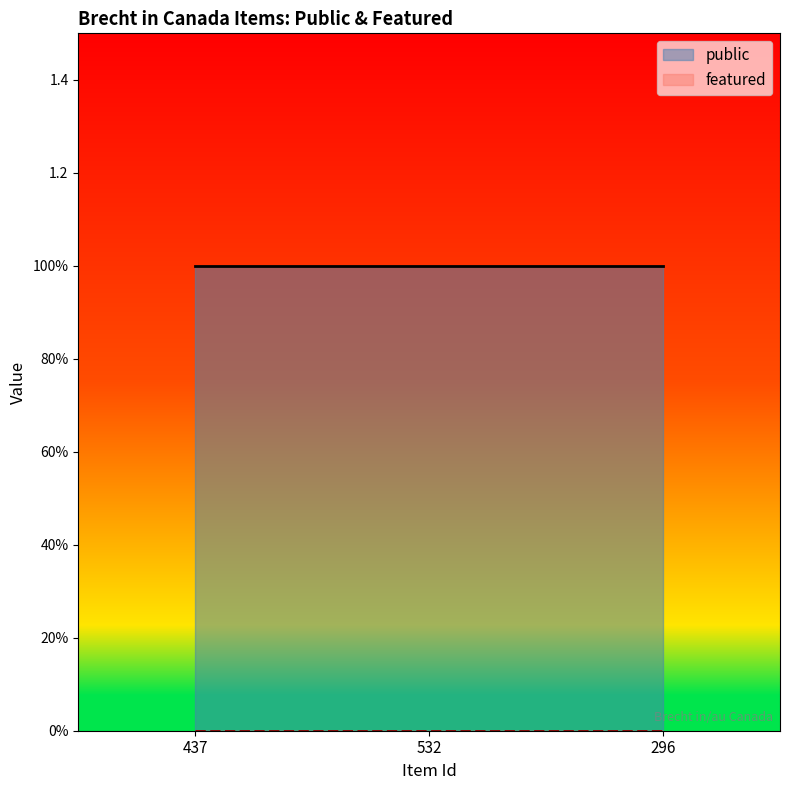

What is the maximum value shown in the chart?

1